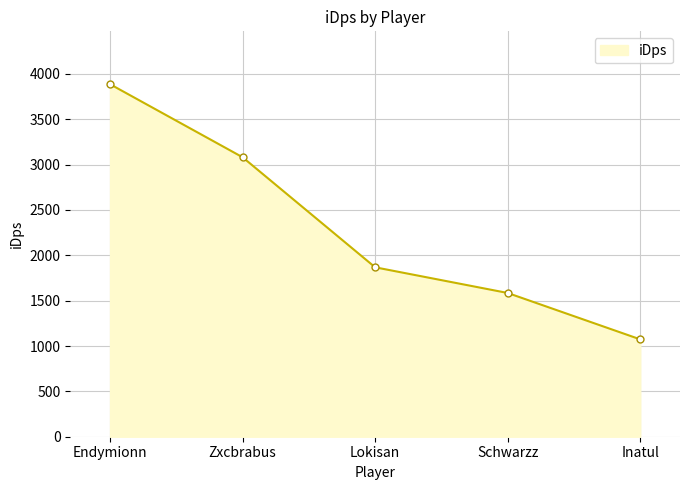

Which category has the highest value across all series?

Endymionn